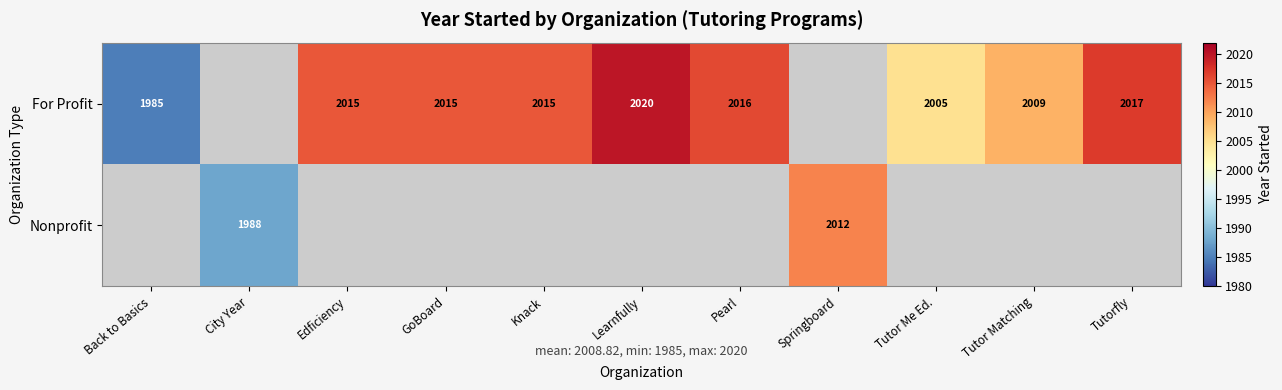

The value of For Profit at Edficiency is 418. True or false?

False